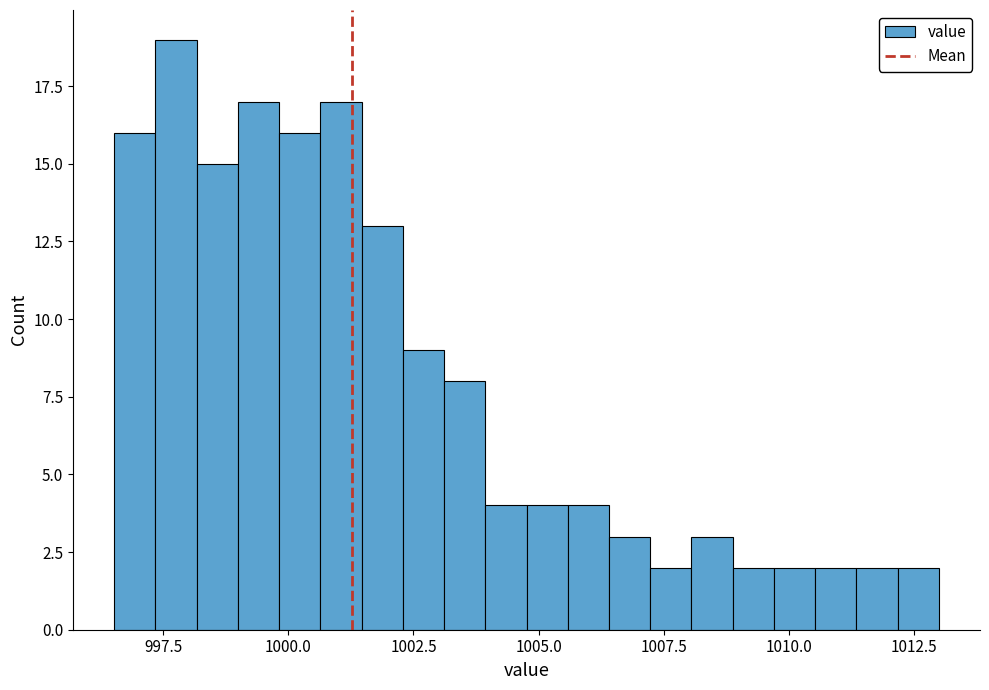

Around what value on the x-axis is the tallest bar? Give the approximate position of its centre, as read against the axis.

998.0